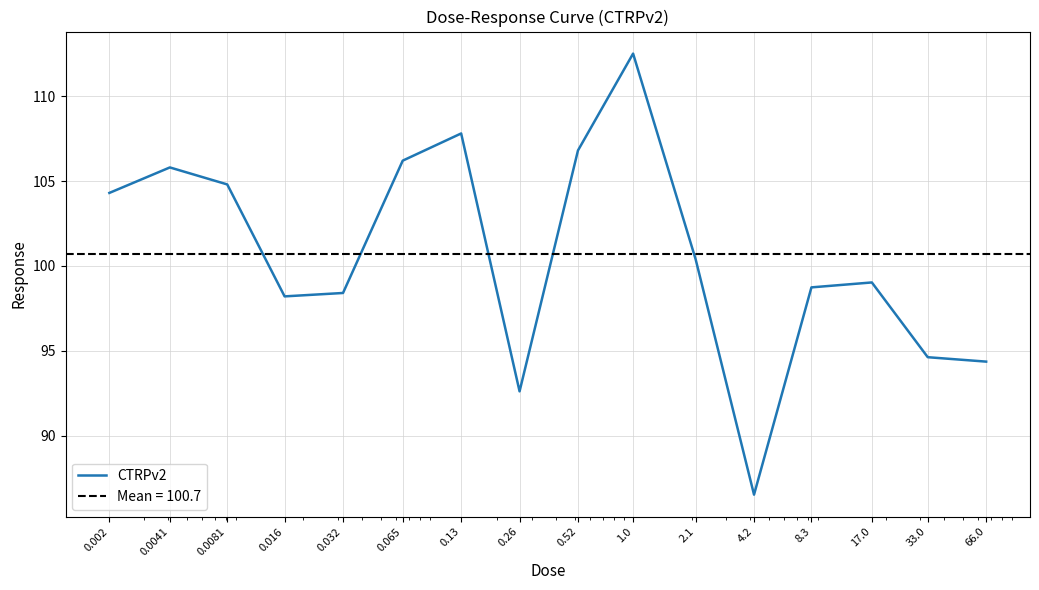

Between 0.0081 and 1.0, which is larger?

1.0